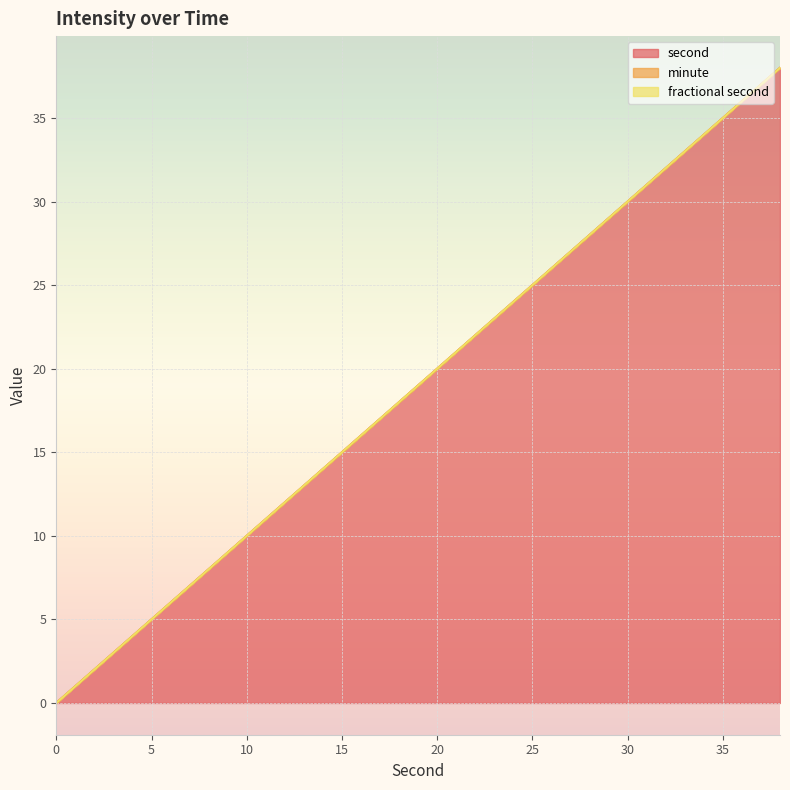

How many values in the second series are below 20?

10